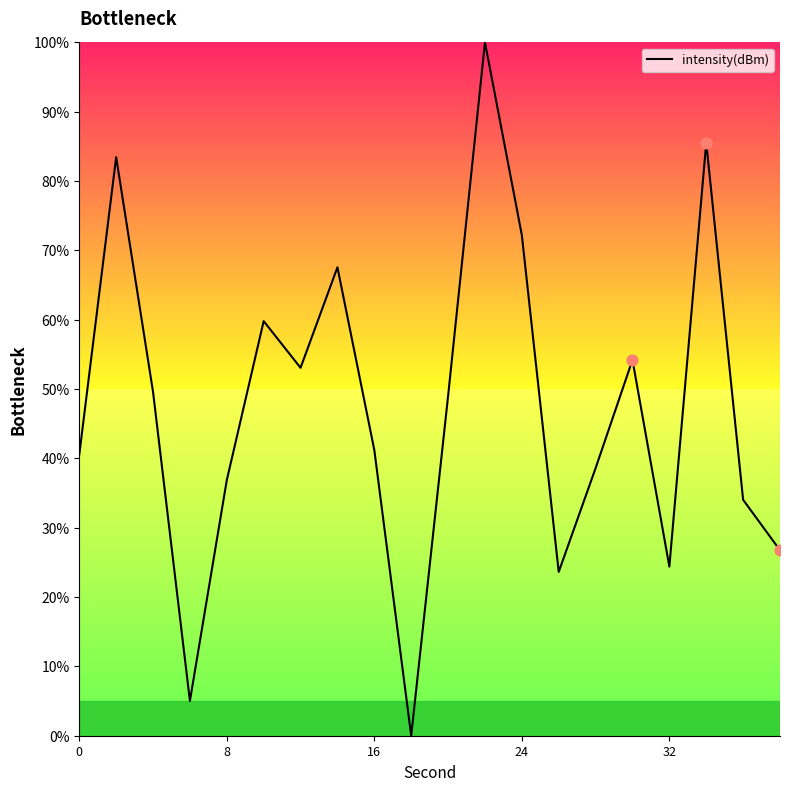

What is the greatest value displayed?

100.0